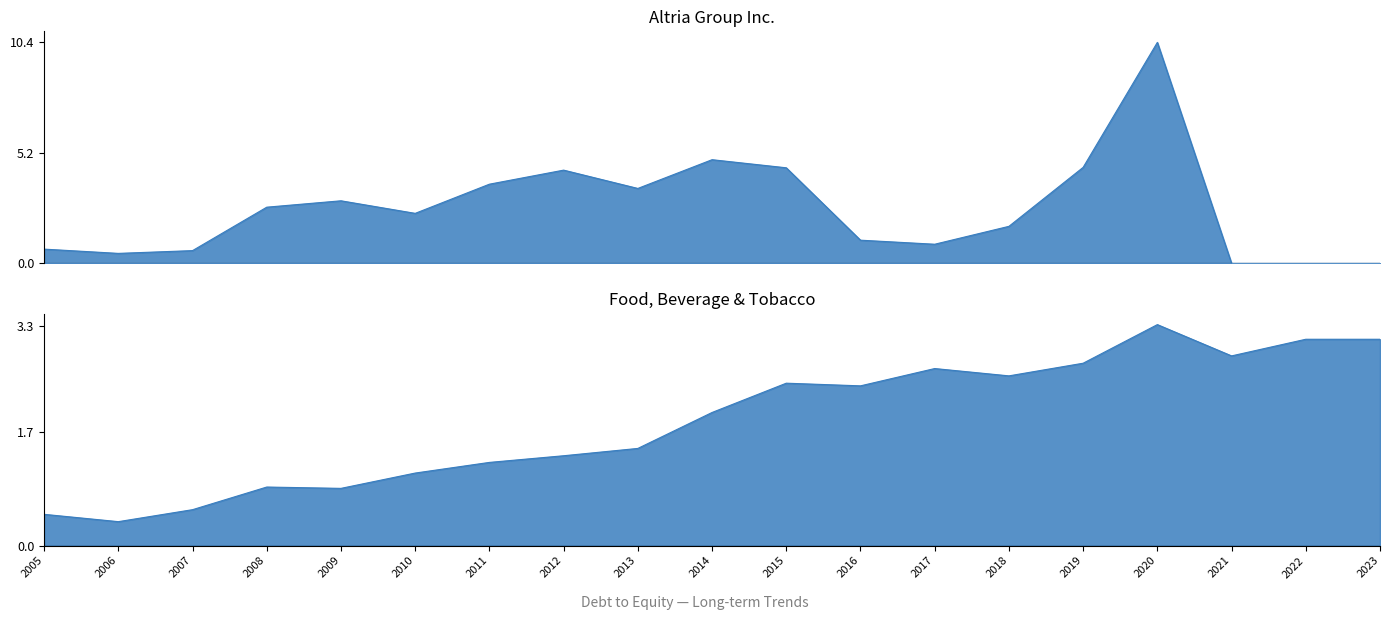

Reading left to right, transcribe all the data shown in this chart.

Altria Group Inc.: 2005=0.7	2006=0.5	2007=0.6	2008=2.6	2009=2.9	2010=2.4	2011=3.7	2012=4.4	2013=3.5	2014=4.9	2015=4.5	2016=1.1	2017=0.9	2018=1.7	2019=4.5	2020=10.4	2021=0.0	2022=0.0	2023=0.0
Food, Beverage & Tobacco: 2005=0.5	2006=0.4	2007=0.5	2008=0.9	2009=0.9	2010=1.1	2011=1.2	2012=1.4	2013=1.5	2014=2.0	2015=2.4	2016=2.4	2017=2.7	2018=2.5	2019=2.7	2020=3.3	2021=2.9	2022=3.1	2023=3.1